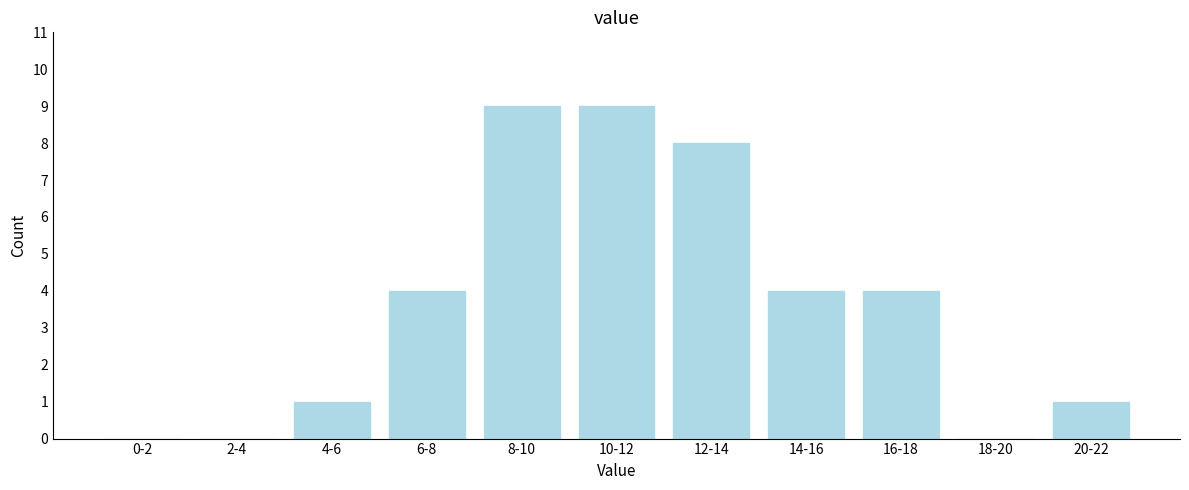

Reading left to right, transcribe all the data shown in this chart.

0-2=0	2-4=0	4-6=1	6-8=4	8-10=9	10-12=9	12-14=8	14-16=4	16-18=4	18-20=0	20-22=1